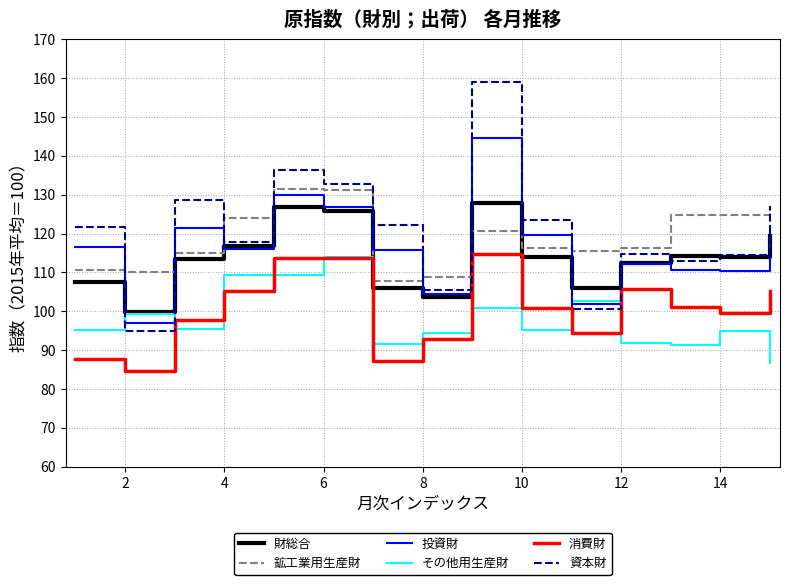

What is the maximum value for 財総合?

127.9